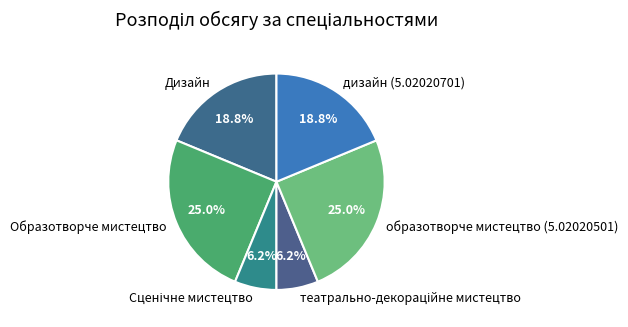

To the nearest percent, what is the average slice percentage?

17%